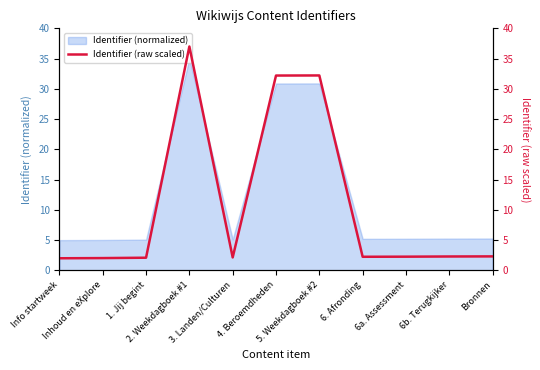

What is the label of the 11th point from the left?

Bronnen